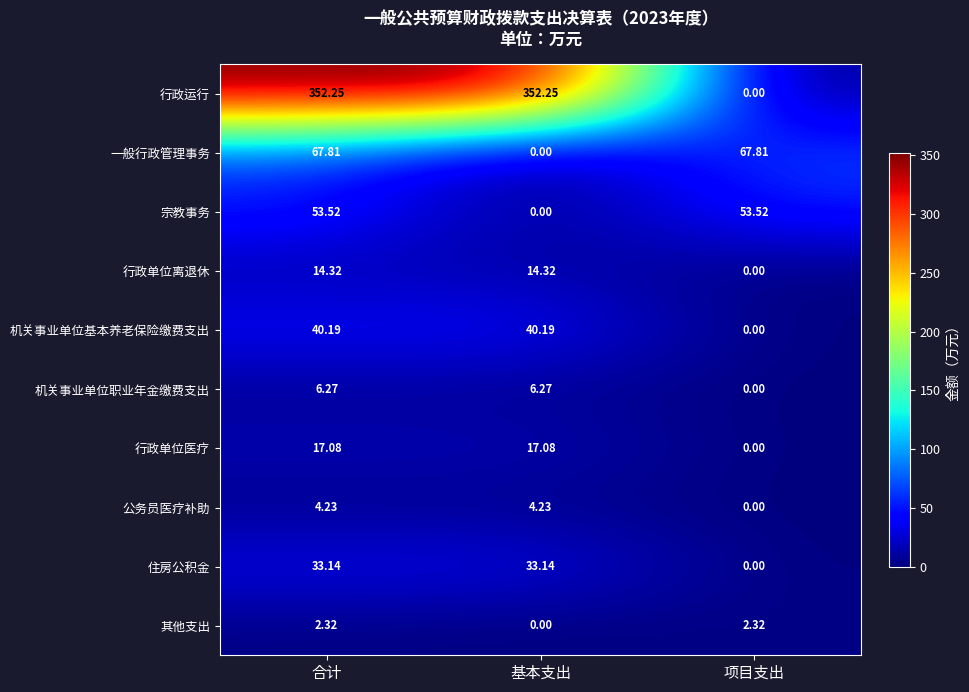

At which label is 行政单位离退休 closest to 7?

项目支出